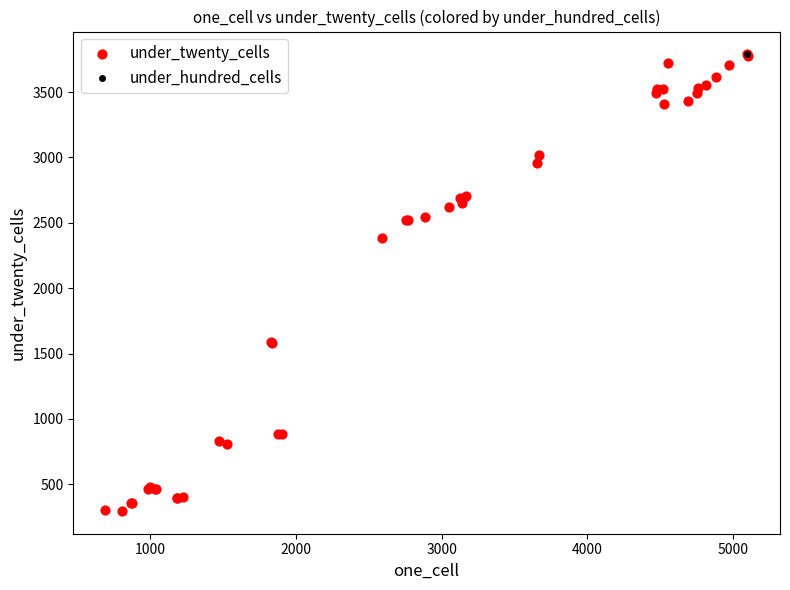

What Y value in the scatter plot is closest to 2042?

2381